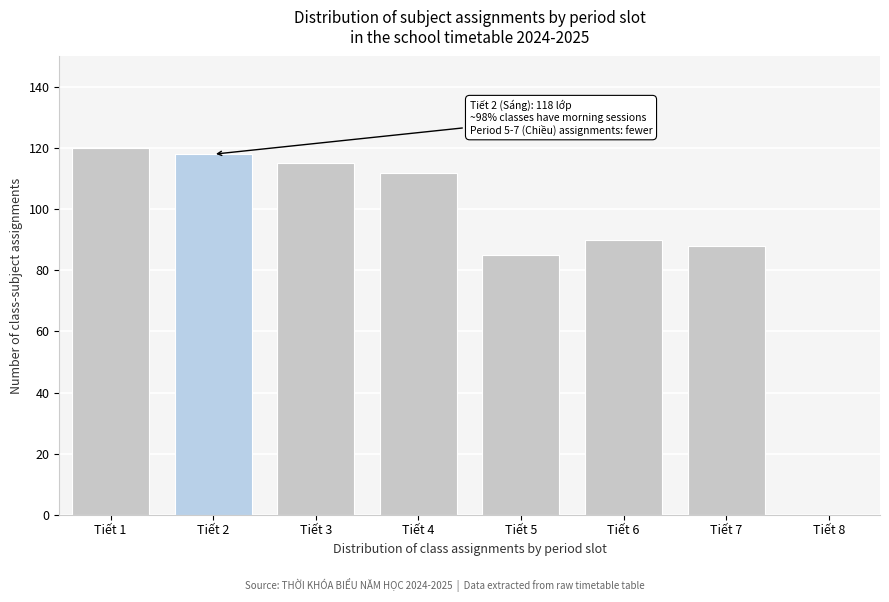

Reading left to right, extract all data points from this chart.

Tiết 1=120	Tiết 2=118	Tiết 3=115	Tiết 4=112	Tiết 5=85	Tiết 6=90	Tiết 7=88	Tiết 8=0